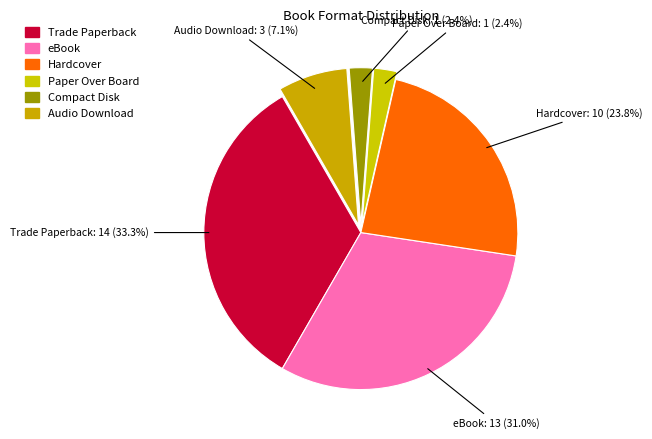

Is it true that Hardcover is 29% of the pie?

False